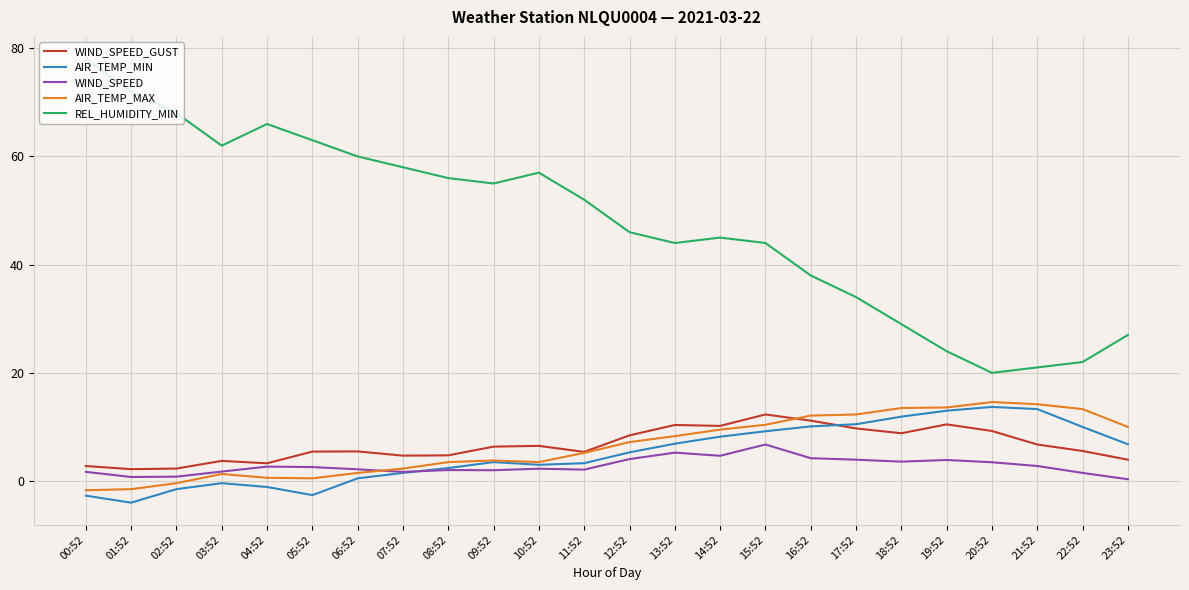

True or false: REL_HUMIDITY_MIN and WIND_SPEED_GUST cross at least once.

False